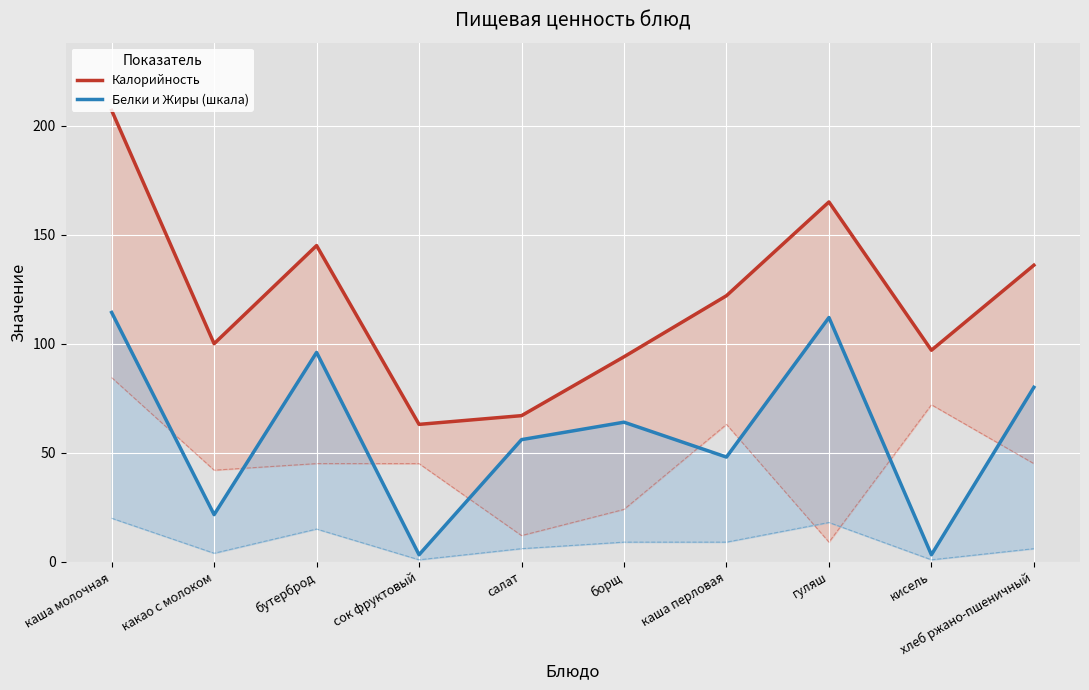

What are all the series names shown in the legend?

Калорийность, Белки и Жиры (шкала)